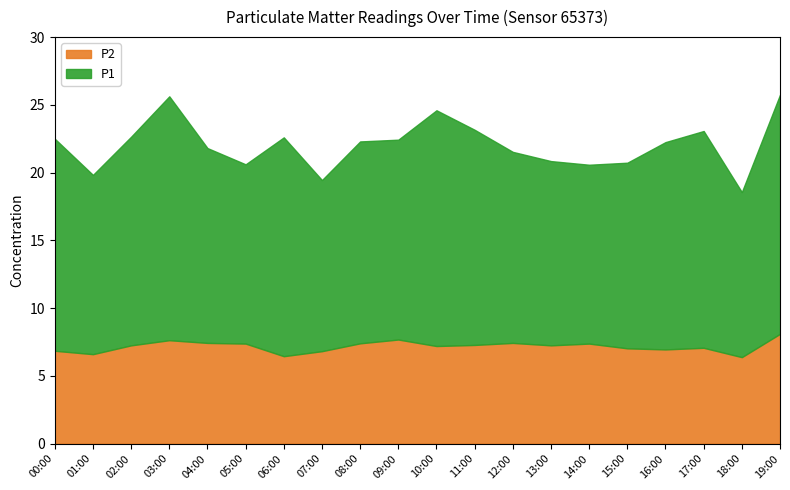

Reading left to right, what are all the values shown in this chart?

P1: 00:00=15.7	01:00=13.2	02:00=15.4	03:00=18.0	04:00=14.4	05:00=13.2	06:00=16.1	07:00=12.6	08:00=14.9	09:00=14.8	10:00=17.4	11:00=15.9	12:00=14.1	13:00=13.6	14:00=13.2	15:00=13.7	16:00=15.3	17:00=16.0	18:00=12.2	19:00=17.6
P2: 00:00=6.8	01:00=6.6	02:00=7.2	03:00=7.6	04:00=7.4	05:00=7.4	06:00=6.5	07:00=6.8	08:00=7.4	09:00=7.7	10:00=7.2	11:00=7.3	12:00=7.4	13:00=7.2	14:00=7.4	15:00=7.0	16:00=7.0	17:00=7.1	18:00=6.4	19:00=8.1